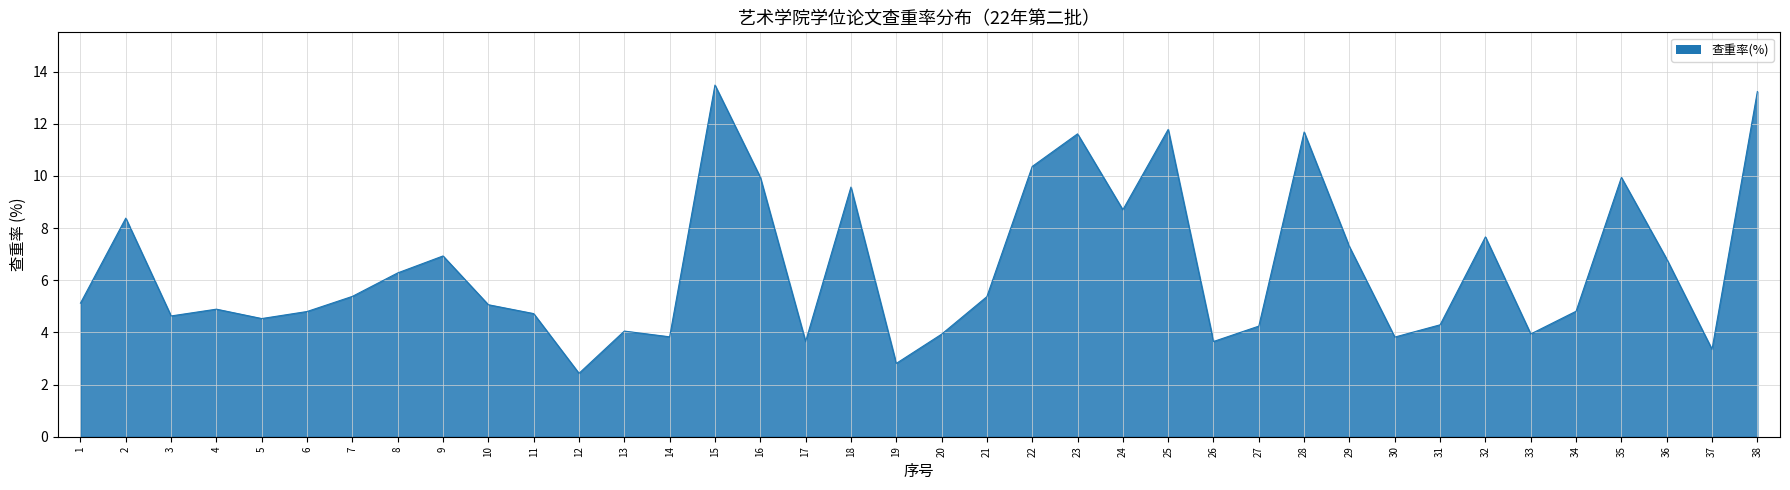

Is it true that the value at 18 is 9.6?

True